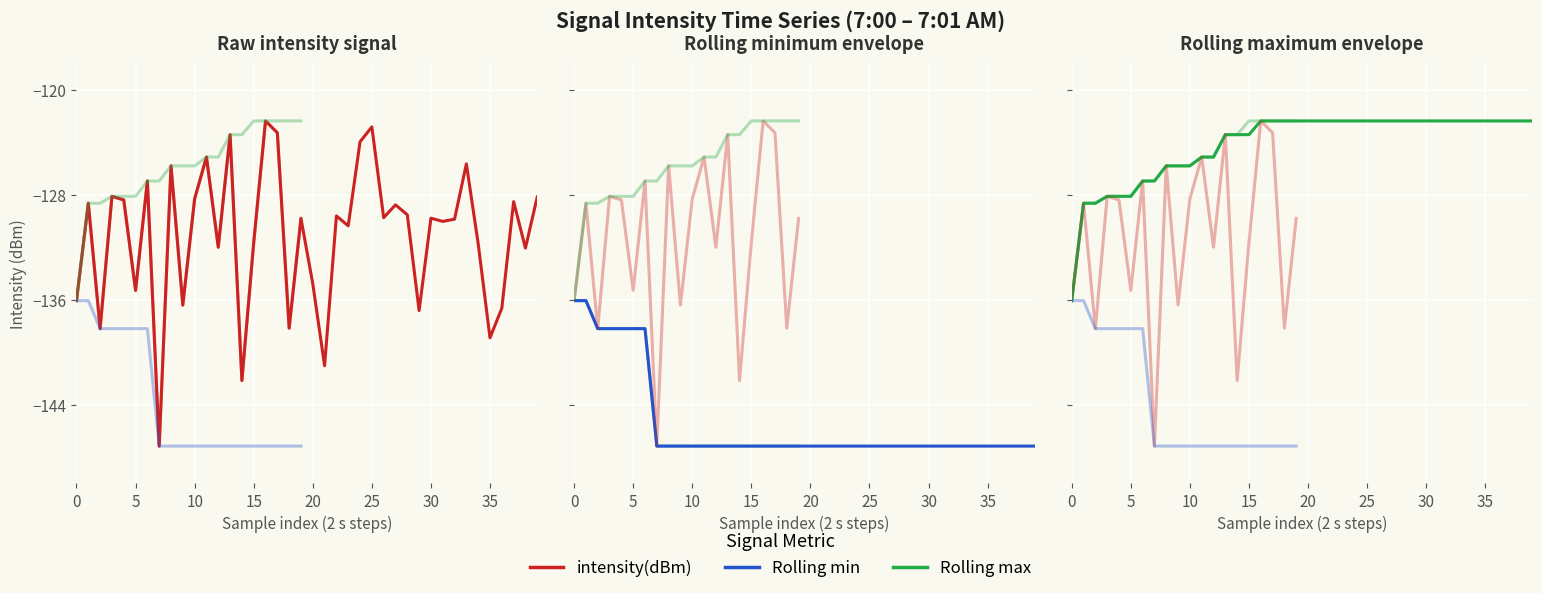

List the series in order of their peak value, lowest first.

Rolling min, Mean intensity (dBm), Rolling max